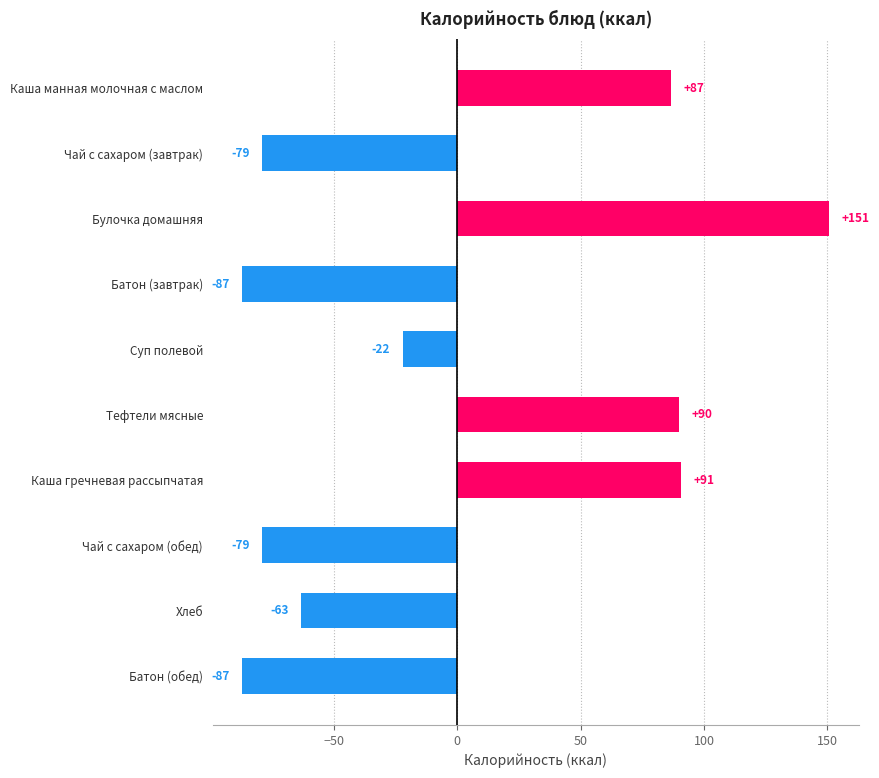

Which has a higher value, Чай с сахаром (завтрак) or Тефтели мясные?

Тефтели мясные